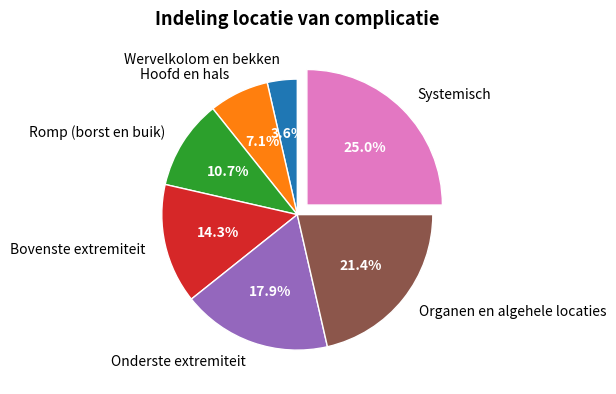

What percentage is NOT represented by Romp (borst en buik)?

89.3%